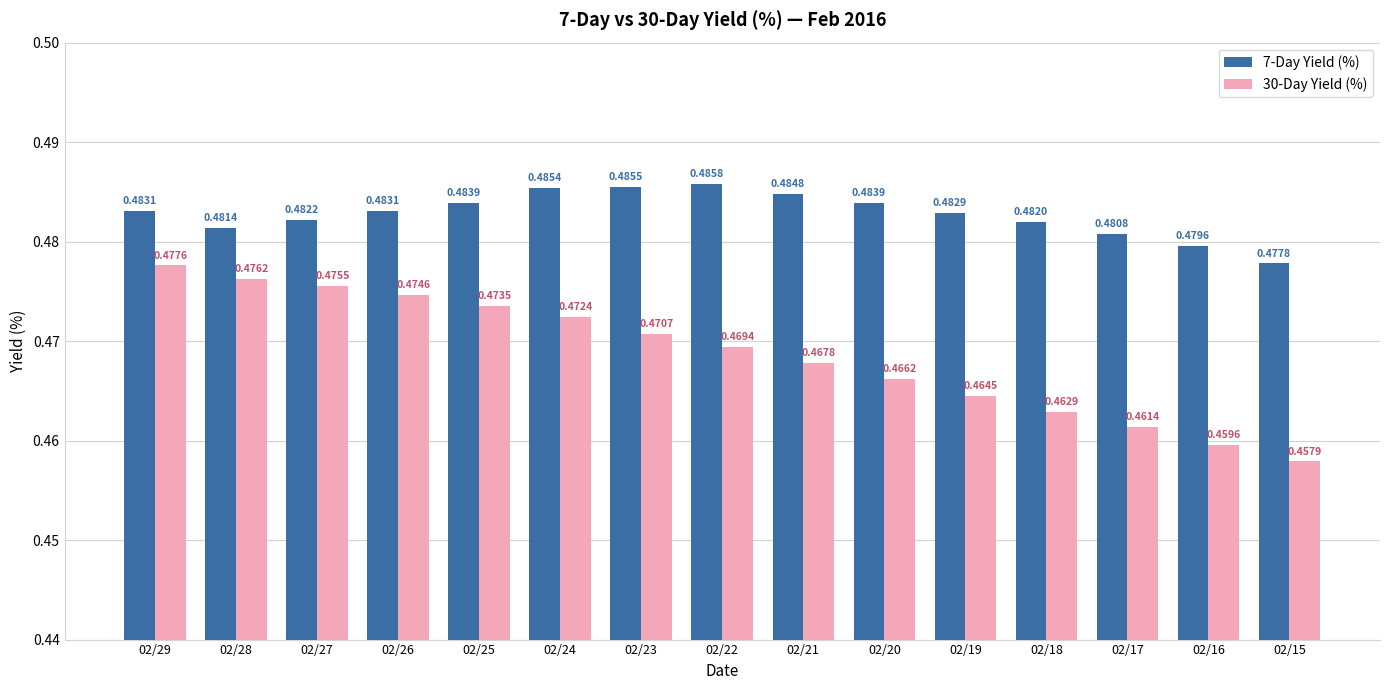

How many categories are shown in the chart?

15